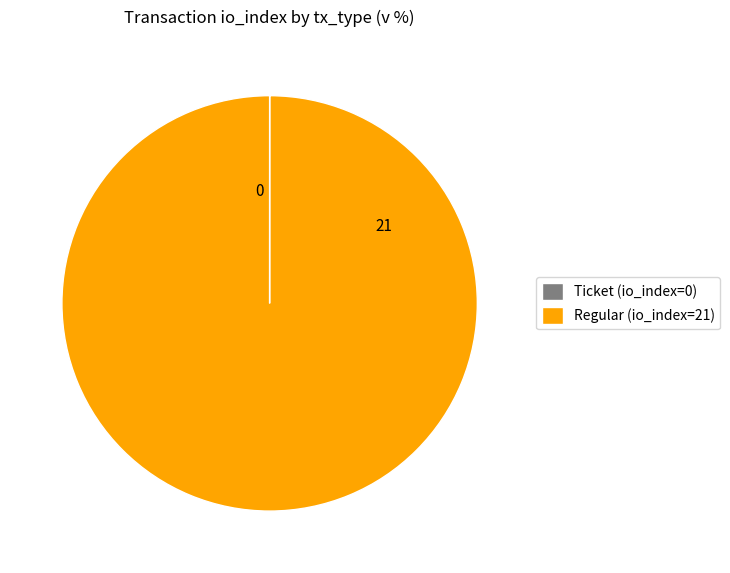

Is it true that Regular (io_index=21) is 100% of the pie?

True